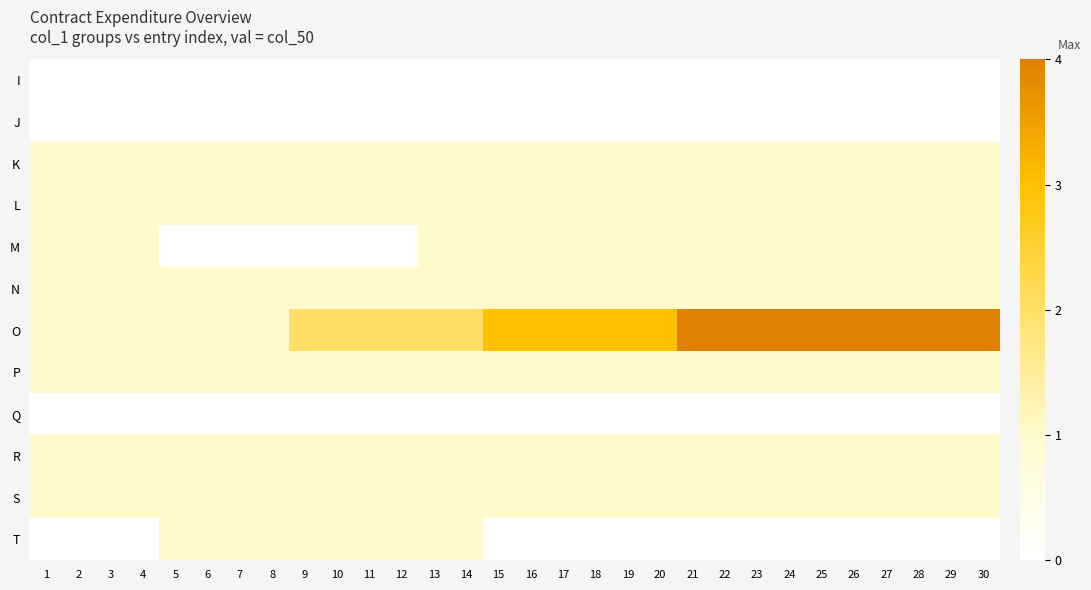

Reading left to right, list all the values displayed in this chart.

I: 1=0	2=0	3=0	4=0	5=0	6=0	7=0	8=0	9=0	10=0	11=0	12=0	13=0	14=0	15=0	16=0	17=0	18=0	19=0	20=0	21=0	22=0	23=0	24=0	25=0	26=0	27=0	28=0	29=0	30=0
J: 1=0	2=0	3=0	4=0	5=0	6=0	7=0	8=0	9=0	10=0	11=0	12=0	13=0	14=0	15=0	16=0	17=0	18=0	19=0	20=0	21=0	22=0	23=0	24=0	25=0	26=0	27=0	28=0	29=0	30=0
K: 1=1	2=1	3=1	4=1	5=1	6=1	7=1	8=1	9=1	10=1	11=1	12=1	13=1	14=1	15=1	16=1	17=1	18=1	19=1	20=1	21=1	22=1	23=1	24=1	25=1	26=1	27=1	28=1	29=1	30=1
L: 1=1	2=1	3=1	4=1	5=1	6=1	7=1	8=1	9=1	10=1	11=1	12=1	13=1	14=1	15=1	16=1	17=1	18=1	19=1	20=1	21=1	22=1	23=1	24=1	25=1	26=1	27=1	28=1	29=1	30=1
M: 1=1	2=1	3=1	4=1	5=0	6=0	7=0	8=0	9=0	10=0	11=0	12=0	13=1	14=1	15=1	16=1	17=1	18=1	19=1	20=1	21=1	22=1	23=1	24=1	25=1	26=1	27=1	28=1	29=1	30=1
N: 1=1	2=1	3=1	4=1	5=1	6=1	7=1	8=1	9=1	10=1	11=1	12=1	13=1	14=1	15=1	16=1	17=1	18=1	19=1	20=1	21=1	22=1	23=1	24=1	25=1	26=1	27=1	28=1	29=1	30=1
O: 1=1	2=1	3=1	4=1	5=1	6=1	7=1	8=1	9=2	10=2	11=2	12=2	13=2	14=2	15=3	16=3	17=3	18=3	19=3	20=3	21=4	22=4	23=4	24=4	25=4	26=4	27=4	28=4	29=4	30=4
P: 1=1	2=1	3=1	4=1	5=1	6=1	7=1	8=1	9=1	10=1	11=1	12=1	13=1	14=1	15=1	16=1	17=1	18=1	19=1	20=1	21=1	22=1	23=1	24=1	25=1	26=1	27=1	28=1	29=1	30=1
Q: 1=0	2=0	3=0	4=0	5=0	6=0	7=0	8=0	9=0	10=0	11=0	12=0	13=0	14=0	15=0	16=0	17=0	18=0	19=0	20=0	21=0	22=0	23=0	24=0	25=0	26=0	27=0	28=0	29=0	30=0
R: 1=1	2=1	3=1	4=1	5=1	6=1	7=1	8=1	9=1	10=1	11=1	12=1	13=1	14=1	15=1	16=1	17=1	18=1	19=1	20=1	21=1	22=1	23=1	24=1	25=1	26=1	27=1	28=1	29=1	30=1
S: 1=1	2=1	3=1	4=1	5=1	6=1	7=1	8=1	9=1	10=1	11=1	12=1	13=1	14=1	15=1	16=1	17=1	18=1	19=1	20=1	21=1	22=1	23=1	24=1	25=1	26=1	27=1	28=1	29=1	30=1
T: 1=0	2=0	3=0	4=0	5=1	6=1	7=1	8=1	9=1	10=1	11=1	12=1	13=1	14=1	15=0	16=0	17=0	18=0	19=0	20=0	21=0	22=0	23=0	24=0	25=0	26=0	27=0	28=0	29=0	30=0